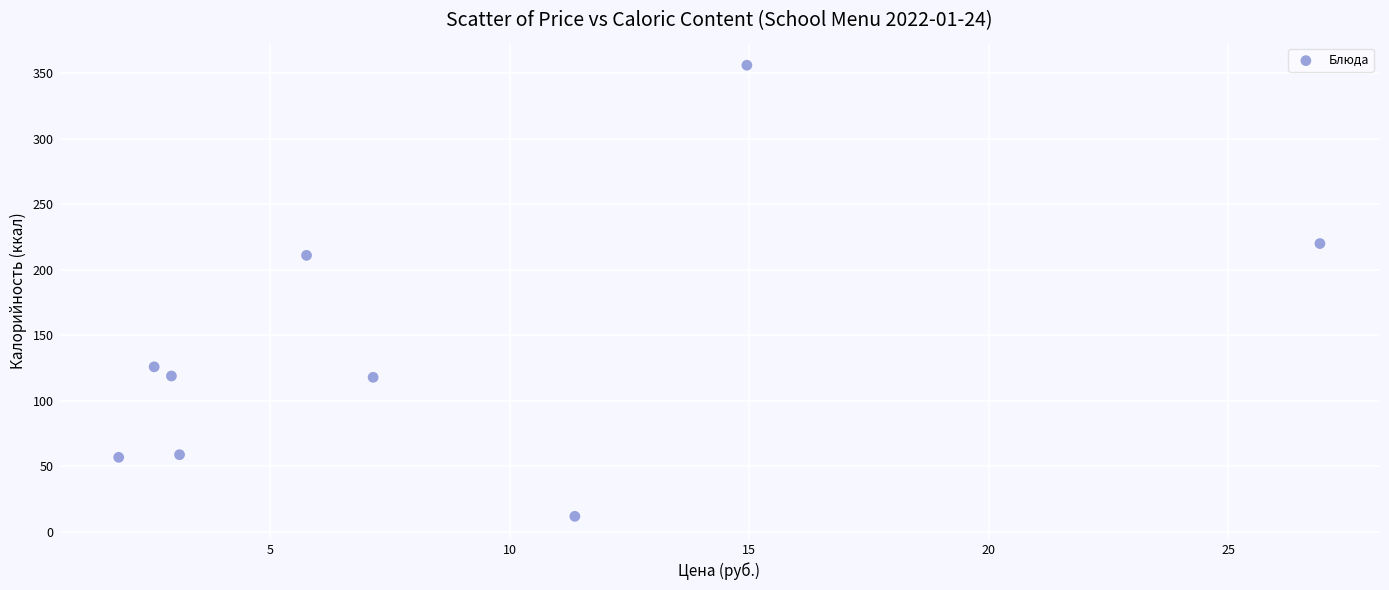

What is the average Y value?

142